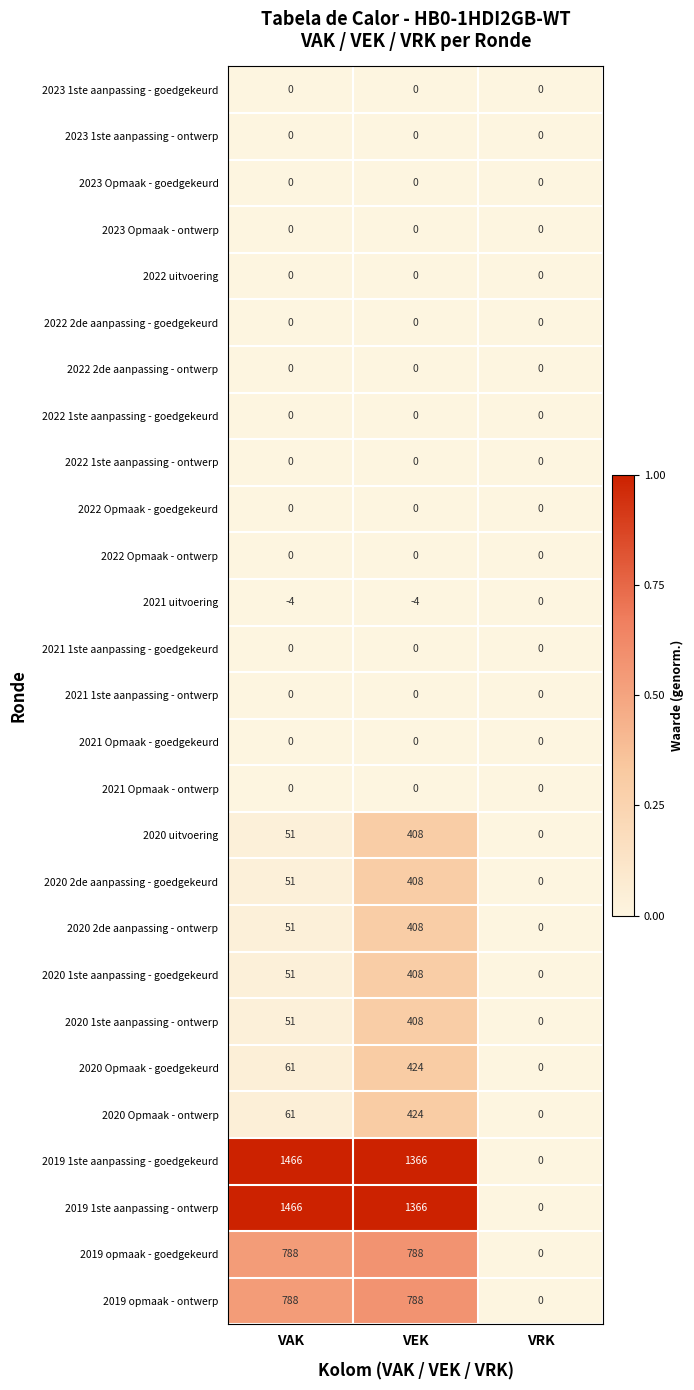

The 2021 1ste aanpassing - goedgekeurd series shows 0 at VRK. True or false?

True